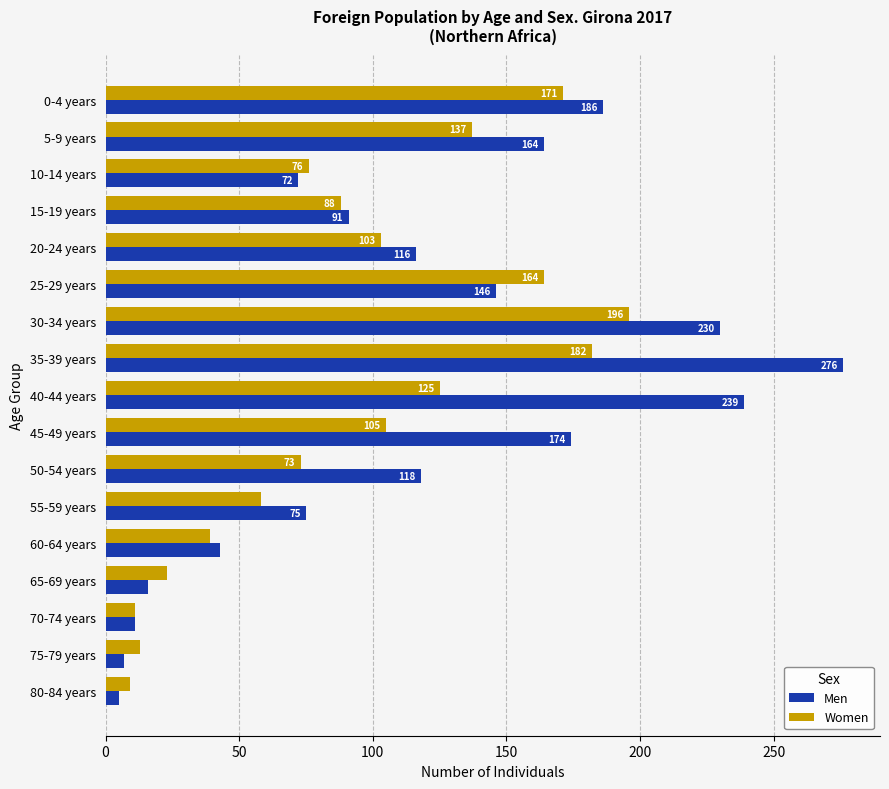

Which series changed the most between 50-54 years and 60-64 years?

Men